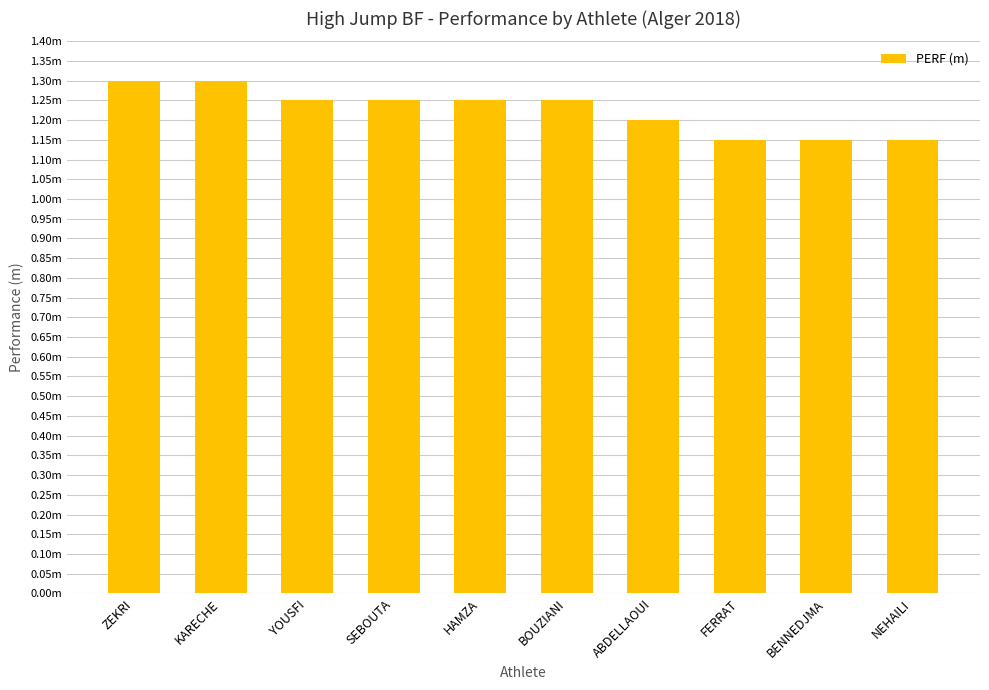

Is it true that the value at BOUZIANI is 1.2?

True